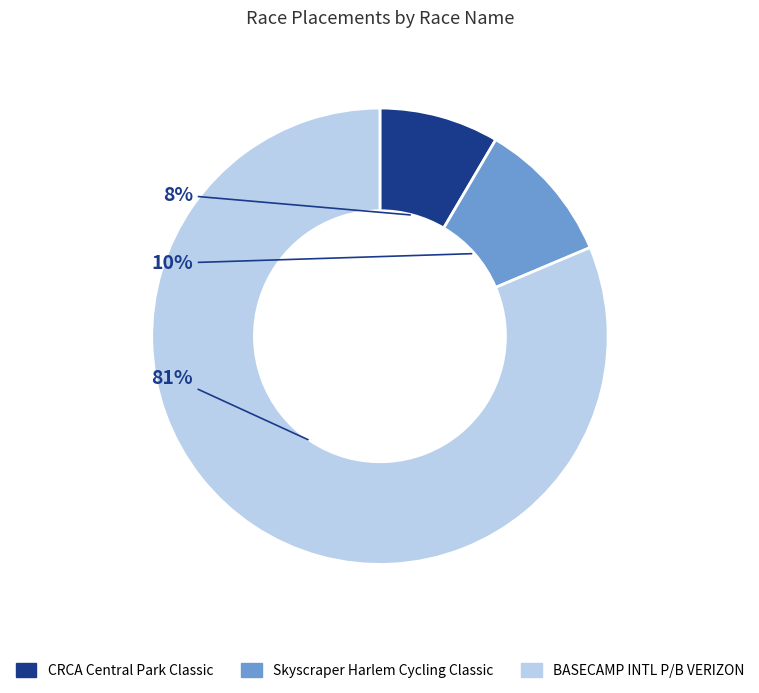

To the nearest percent, what is the average slice percentage?

33%